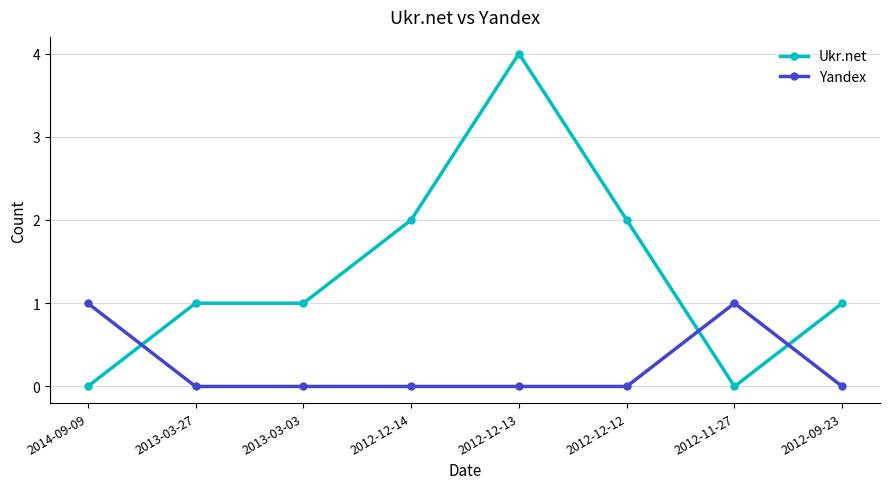

Reading right to left, what are all the values shown in this chart?

Ukr.net: 2012-09-23=1	2012-11-27=0	2012-12-12=2	2012-12-13=4	2012-12-14=2	2013-03-03=1	2013-03-27=1	2014-09-09=0
Yandex: 2012-09-23=0	2012-11-27=1	2012-12-12=0	2012-12-13=0	2012-12-14=0	2013-03-03=0	2013-03-27=0	2014-09-09=1